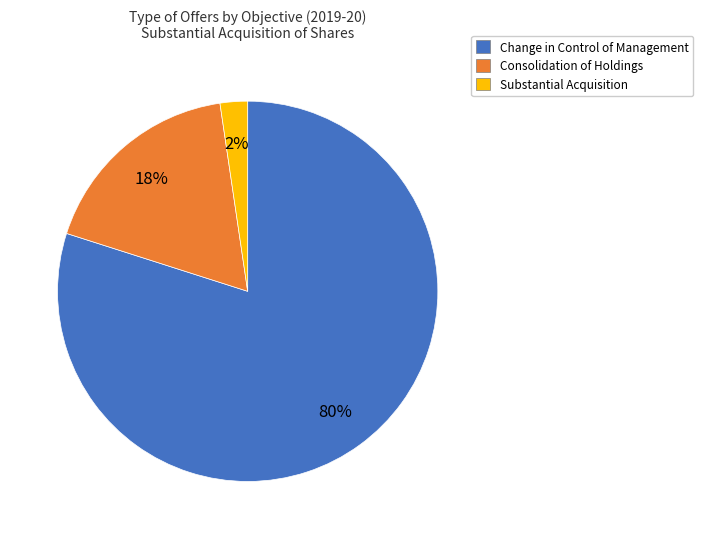

True or false: Change in Control of Management accounts for 67% of the total.

False